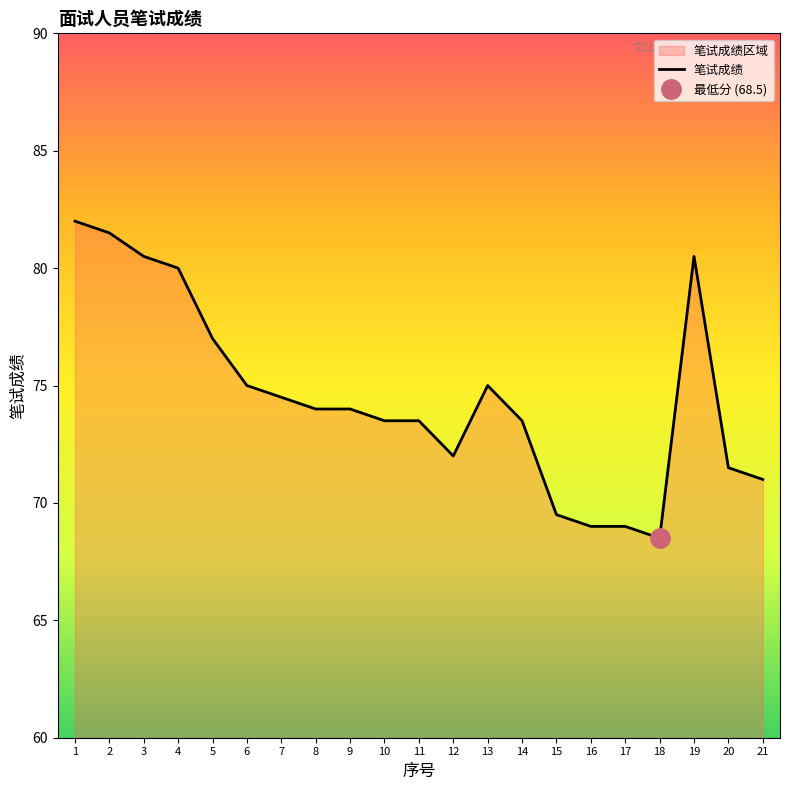

Reading right to left, list all the values displayed in this chart.

21=71.0	20=71.5	19=80.5	18=68.5	17=69.0	16=69.0	15=69.5	14=73.5	13=75.0	12=72.0	11=73.5	10=73.5	9=74.0	8=74.0	7=74.5	6=75.0	5=77.0	4=80.0	3=80.5	2=81.5	1=82.0